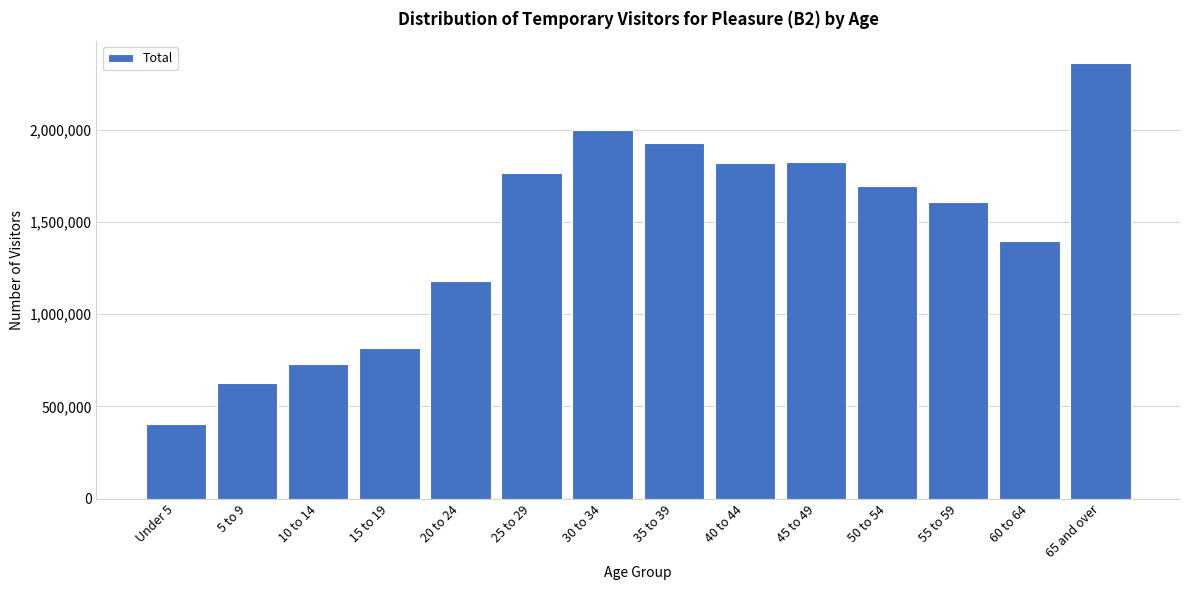

What is the change in value from Under 5 to 40 to 44?

+1413989